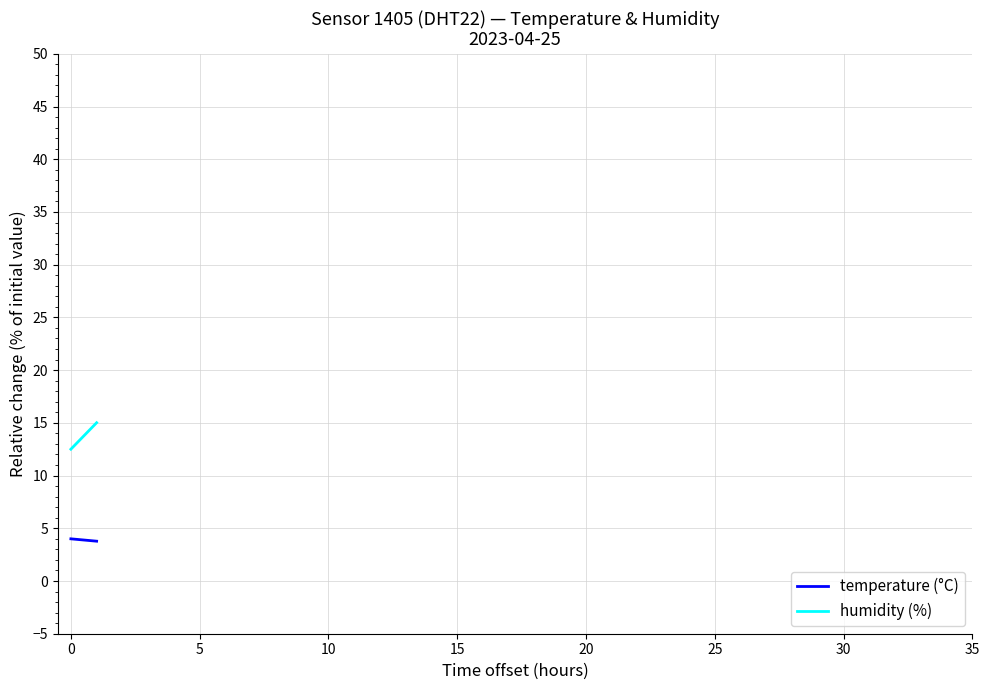

Is the value of temperature (°C) at 5 greater than the value of humidity (%) at 0?

No